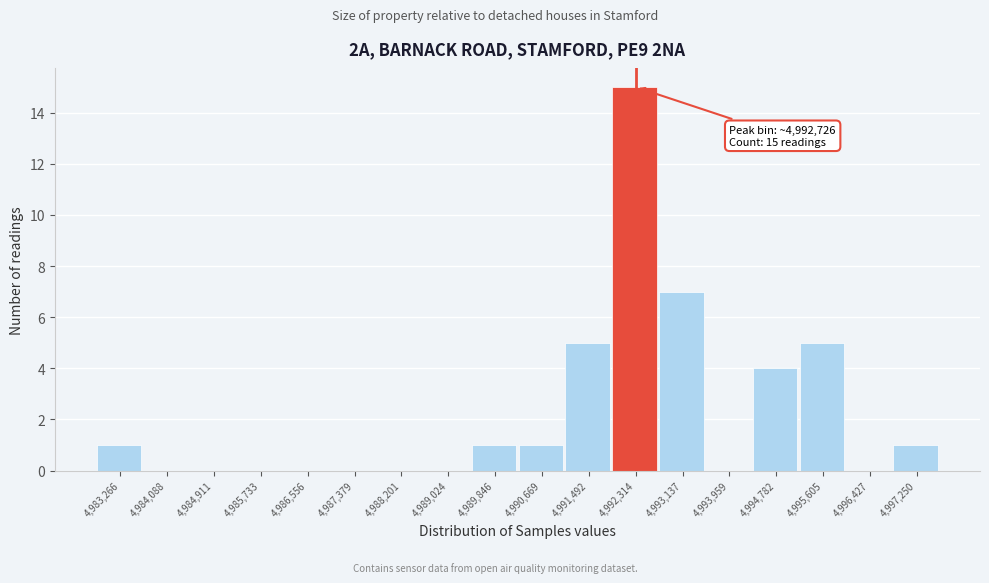

Reading left to right, transcribe all the data shown in this chart.

4,983,266=1	4,984,088=0	4,984,911=0	4,985,733=0	4,986,556=0	4,987,379=0	4,988,201=0	4,989,024=0	4,989,846=1	4,990,669=1	4,991,492=5	4,992,314=15	4,993,137=7	4,993,959=0	4,994,782=4	4,995,605=5	4,996,427=0	4,997,250=1